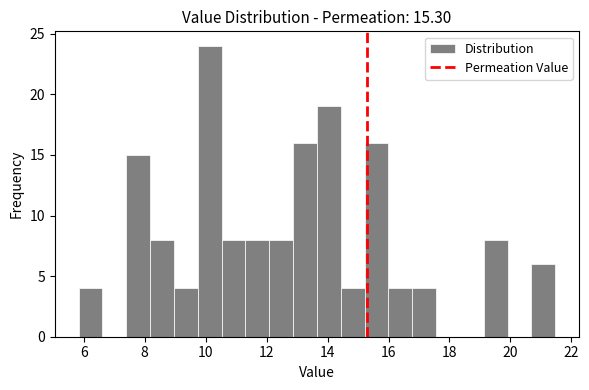

Around what value on the x-axis is the tallest bar? Give the approximate position of its centre, as read against the axis.

10.2